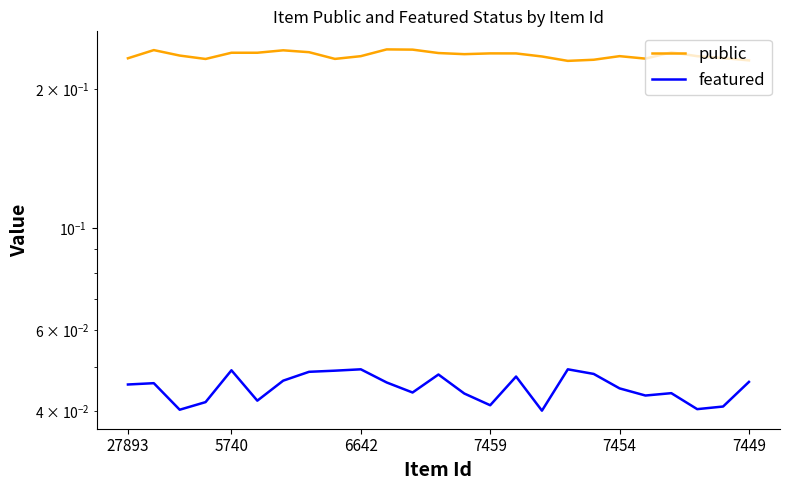

True or false: public and featured intersect in this chart.

False